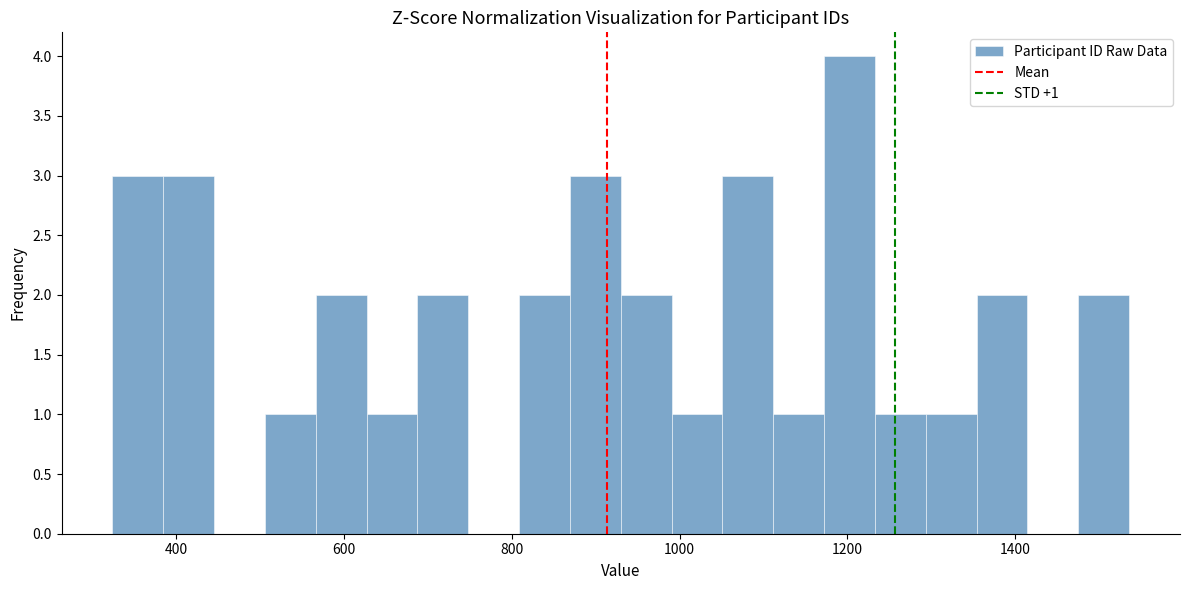

Read against the x-axis, roughly where is the centre of the tallest bar?

1200